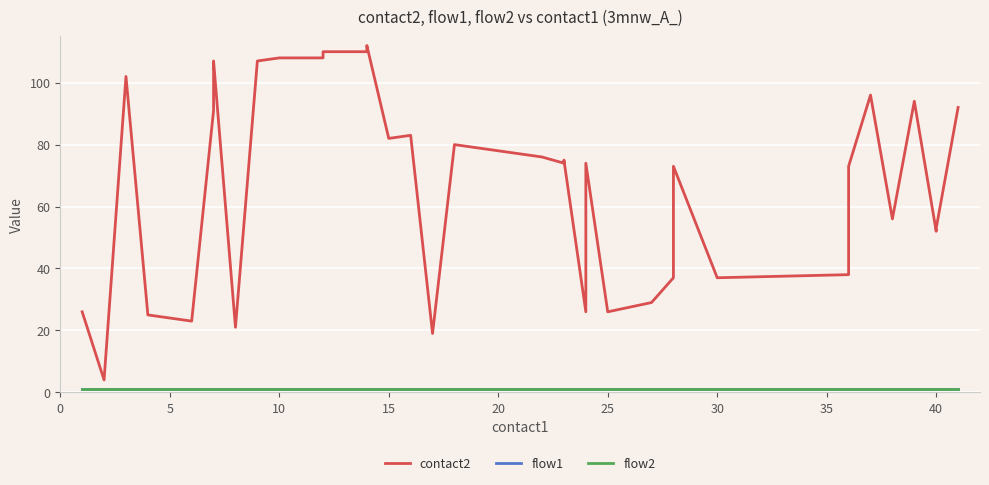

Reading left to right, list all the values displayed in this chart.

contact2: 26	4	102	25	23	91	93	106	107	21	107	108	108	110	110	112	82	83	19	80	78	76	74	75	26	74	26	29	37	73	37	38	72	73	96	56	94	52	53	92
flow1: 1	1	1	1	1	1	1	1	1	1	1	1	1	1	1	1	1	1	1	1	1	1	1	1	1	1	1	1	1	1	1	1	1	1	1	1	1	1	1	1
flow2: 1	1	1	1	1	1	1	1	1	1	1	1	1	1	1	1	1	1	1	1	1	1	1	1	1	1	1	1	1	1	1	1	1	1	1	1	1	1	1	1